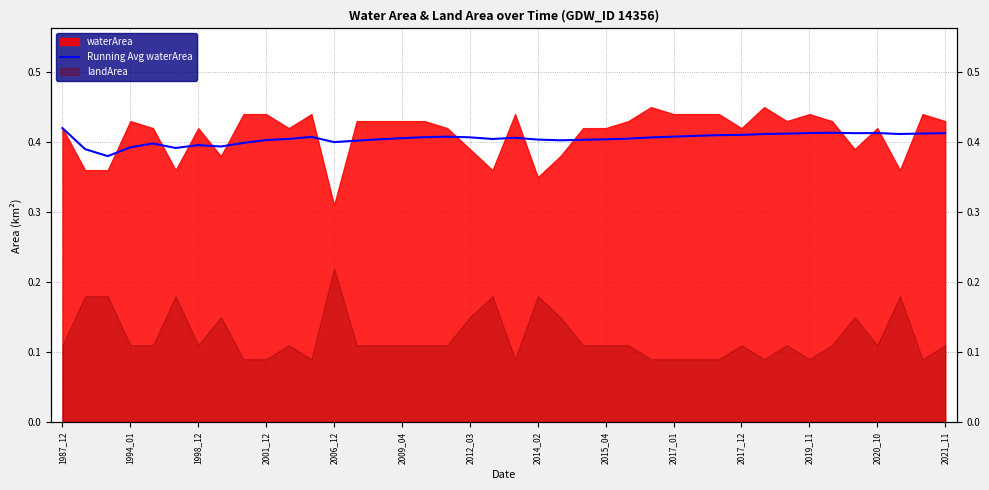

How many interior local valleys (lower than both neighbors) does the data have?

8